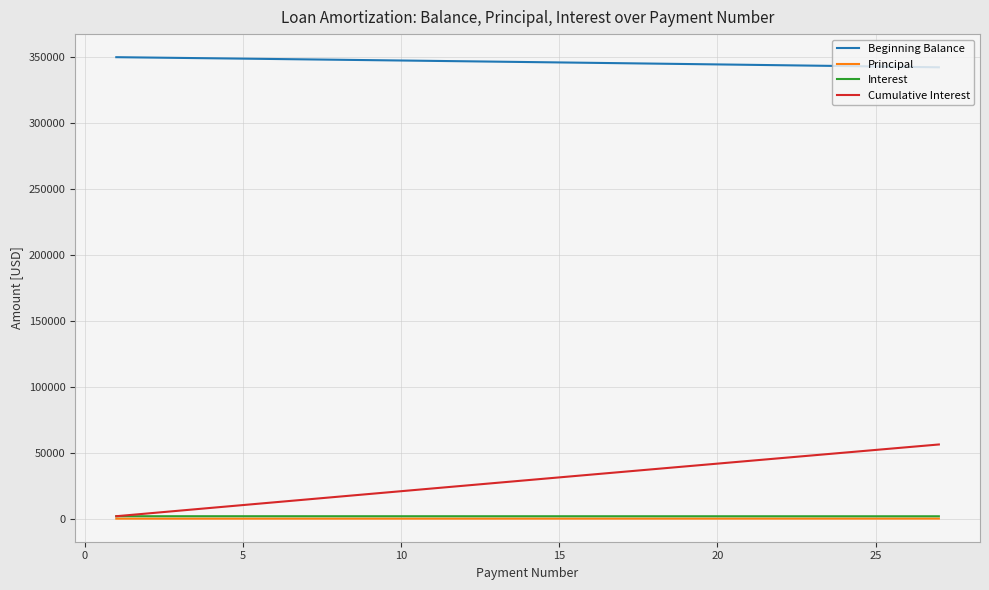

What is the minimum value for Beginning Balance?

342338.2